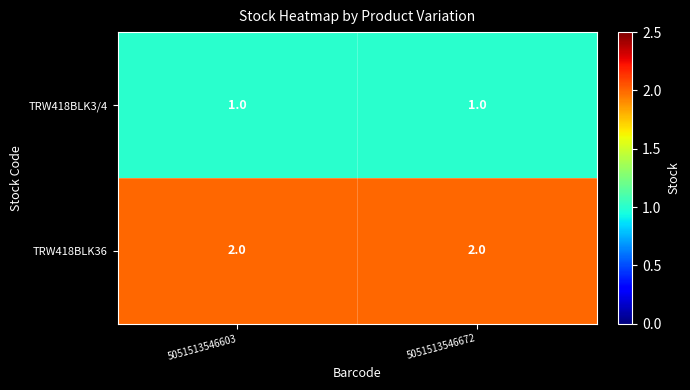

What is the minimum value shown in the chart?

1